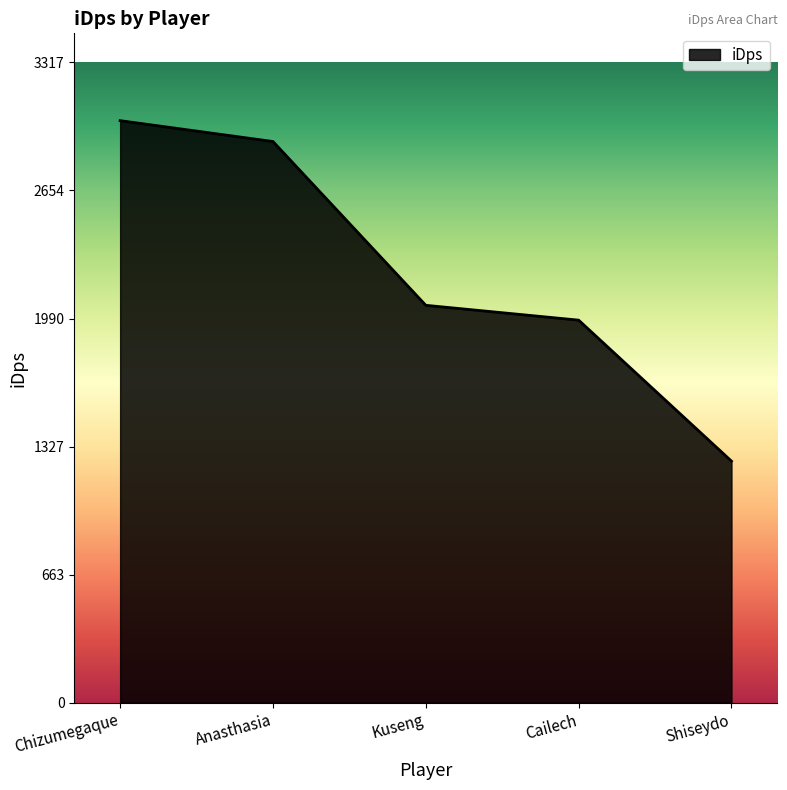

What is the difference between the maximum and minimum values?

1764.1